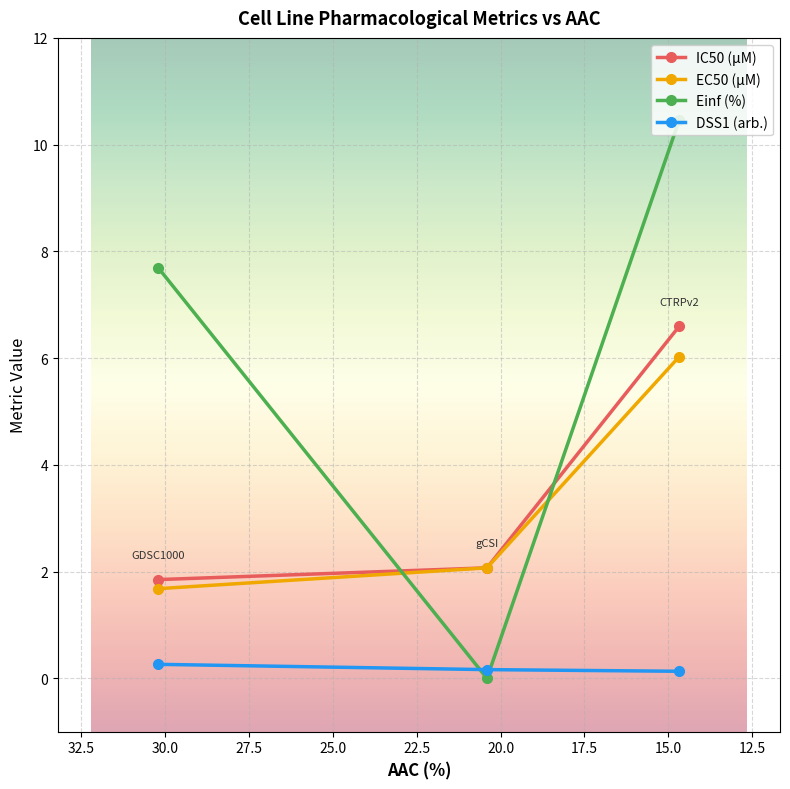

How many data points in IC50 (µM) are above 2?

2